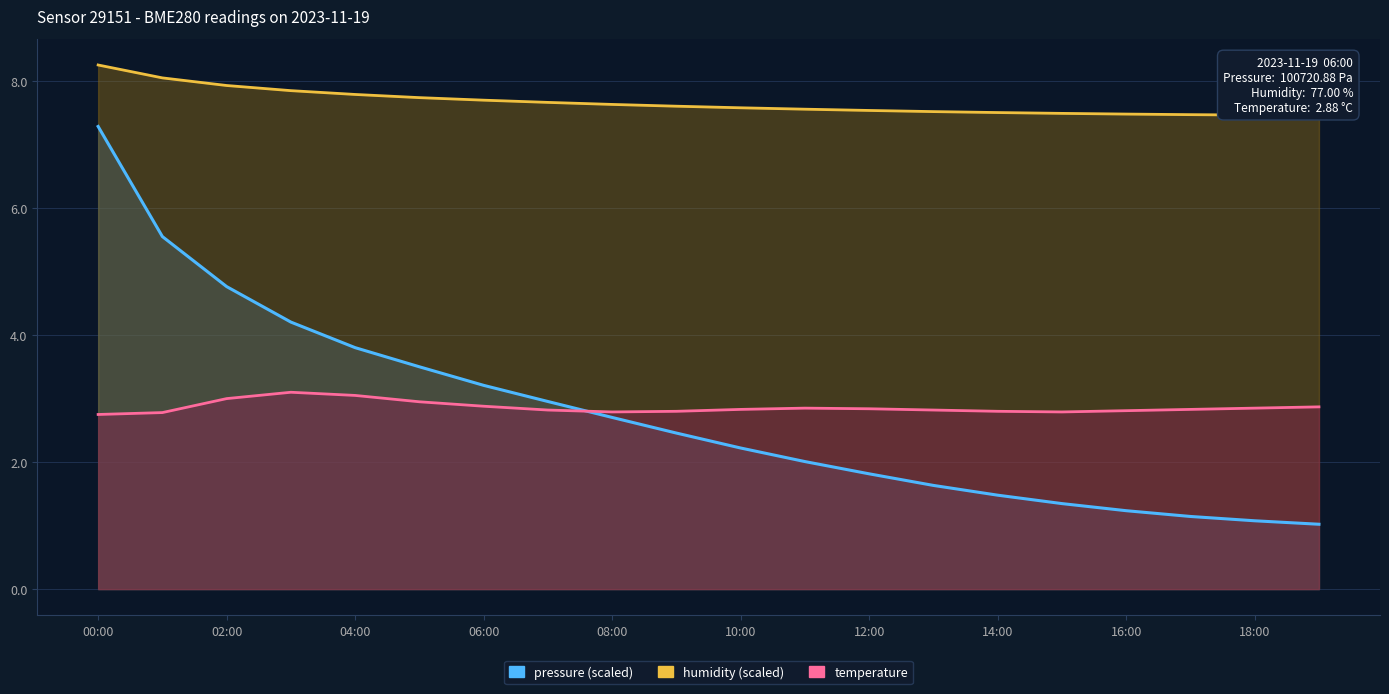

Which has a higher value, 04:00 or 10:00?

04:00